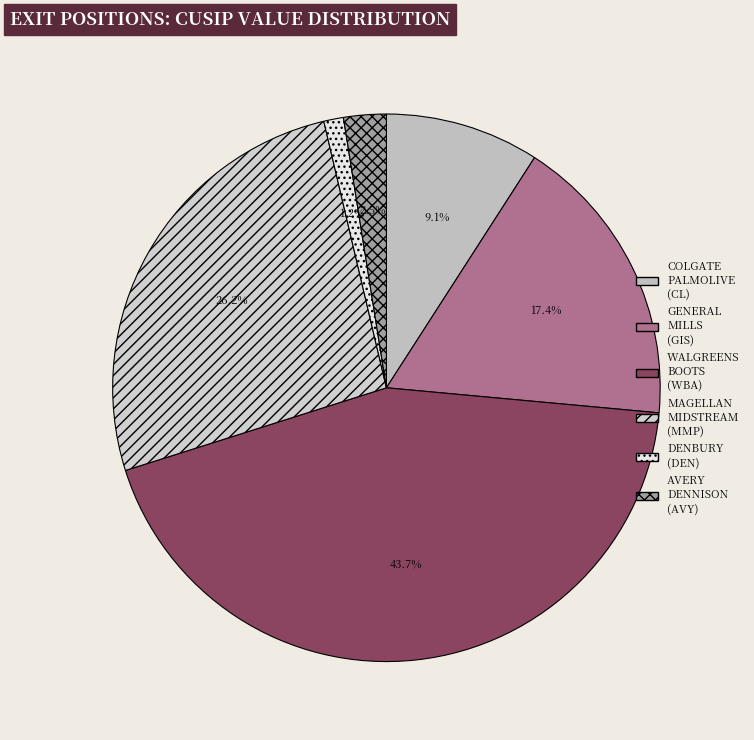

Rank the categories by value from highest to lowest.

WALGREENS BOOTS (WBA), MAGELLAN MIDSTREAM (MMP), GENERAL MILLS (GIS), COLGATE PALMOLIVE (CL), AVERY DENNISON (AVY), DENBURY (DEN)